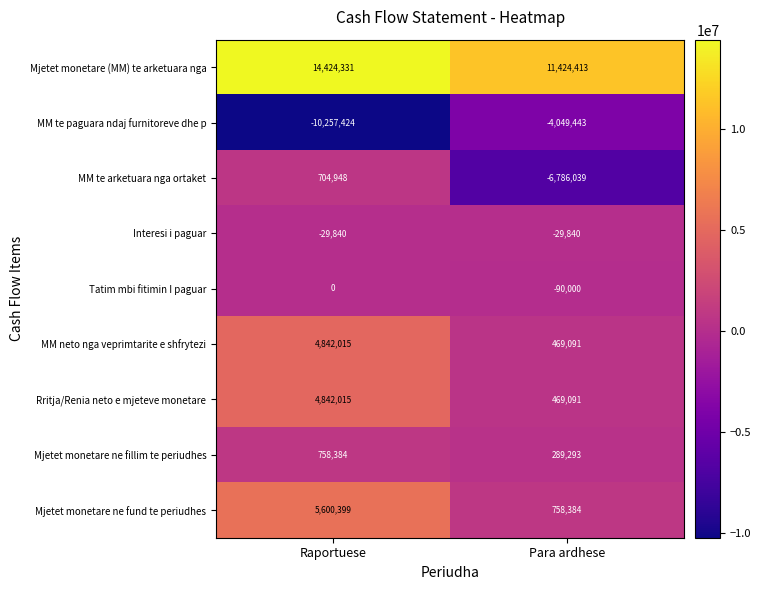

What is the total value across all series at Raportuese?

20884828